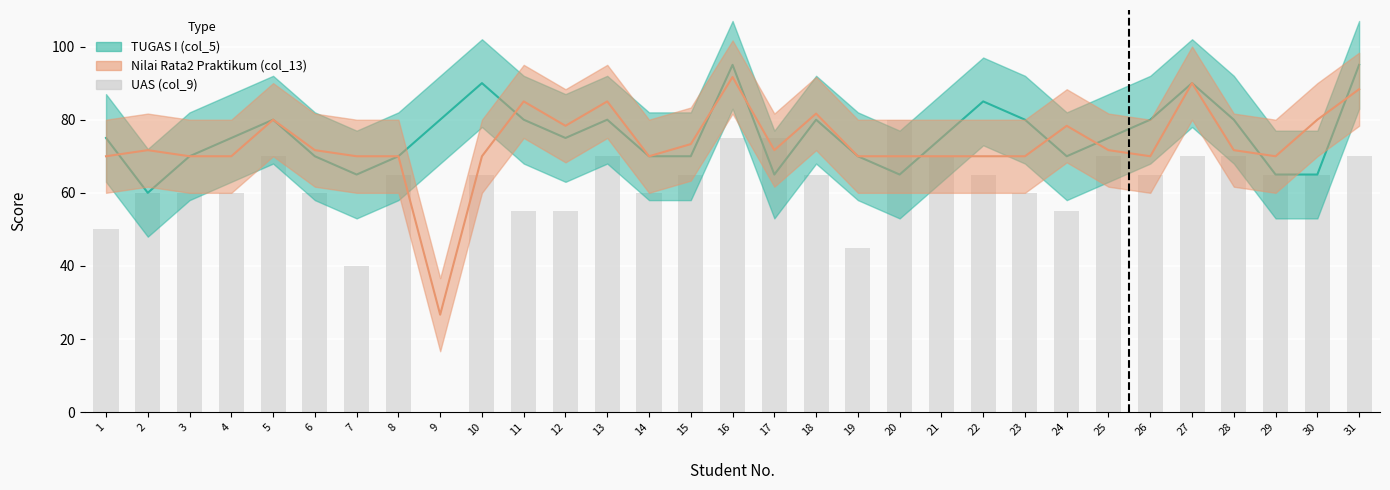

Reading left to right, extract all data points from this chart.

1=50	2=60	3=60	4=60	5=70	6=60	7=40	8=65	9=0	10=65	11=55	12=55	13=70	14=60	15=65	16=75	17=75	18=65	19=45	20=80	21=70	22=65	23=60	24=55	25=70	26=65	27=70	28=70	29=65	30=65	31=70